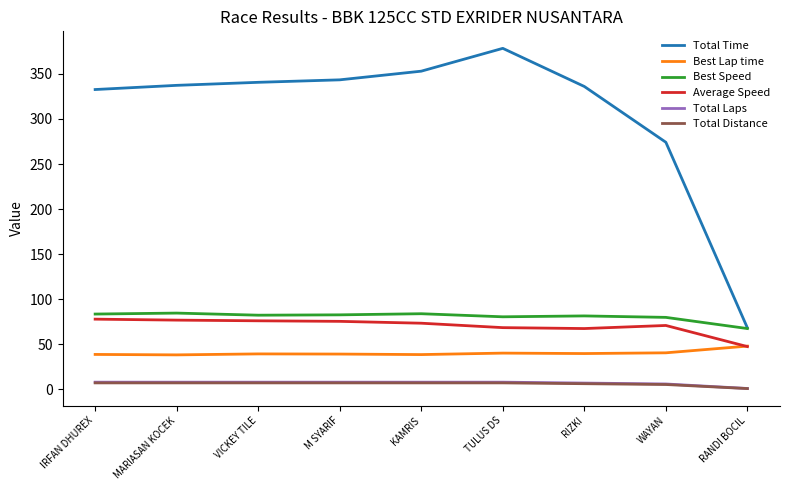

What is the difference between the highest and lowest values at M SYARIF?

336.2